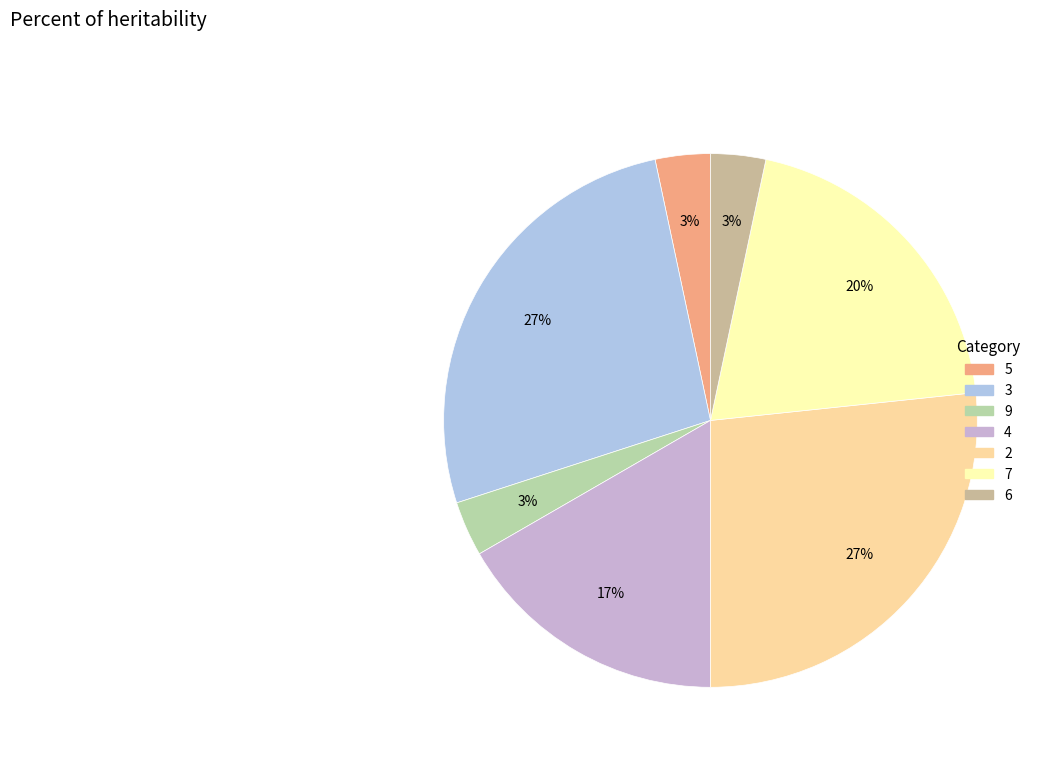

To the nearest percent, what is the average slice percentage?

14%